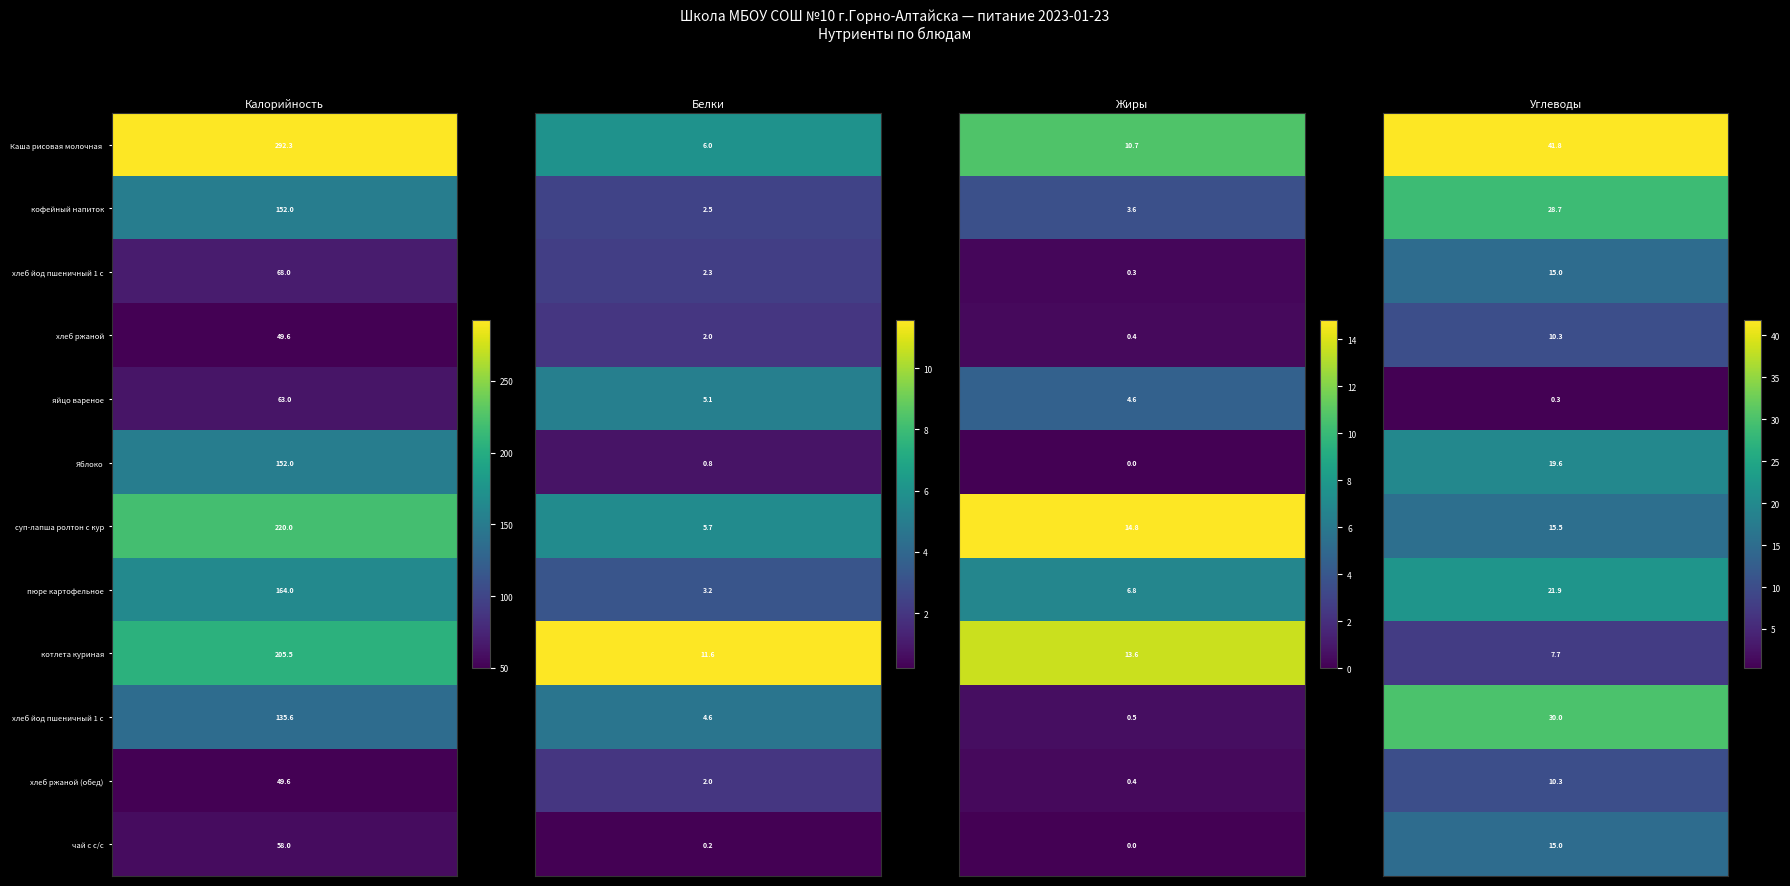

How many data points in хлеб йод пшеничный 1 сорт (завтрак) are above 15?

1